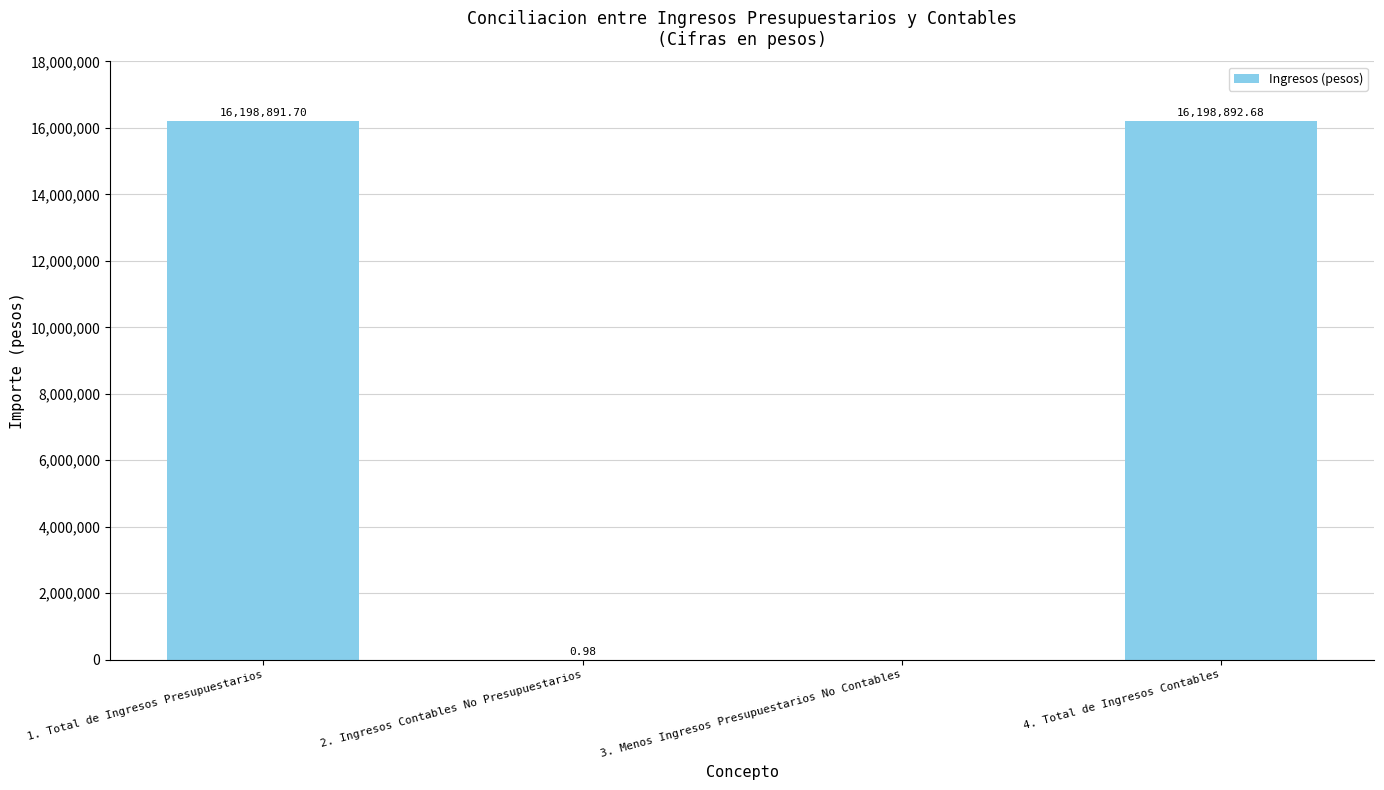

Are the bars grouped side by side (vs. stacked)?

No